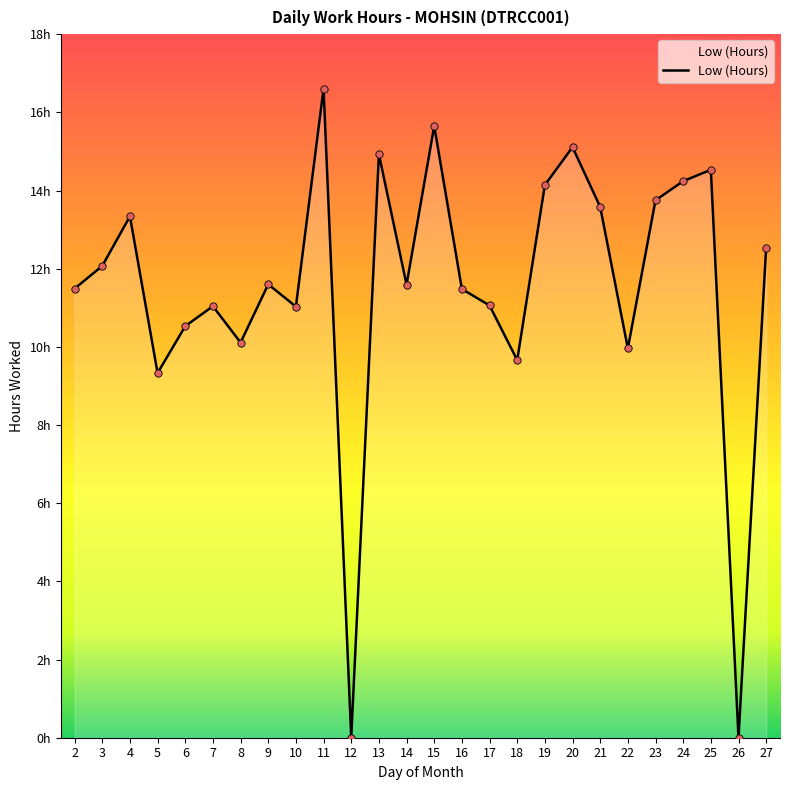

What is the ratio of the value at 3 to the value at 7?

1.1